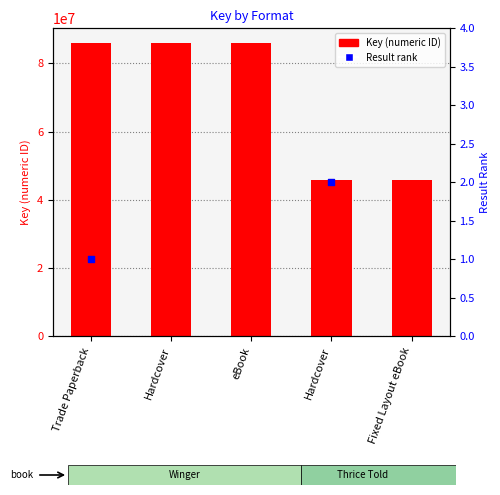

Is the value of Key (numeric ID) at Trade Paperback greater than the value of Result rank at Trade Paperback?

Yes